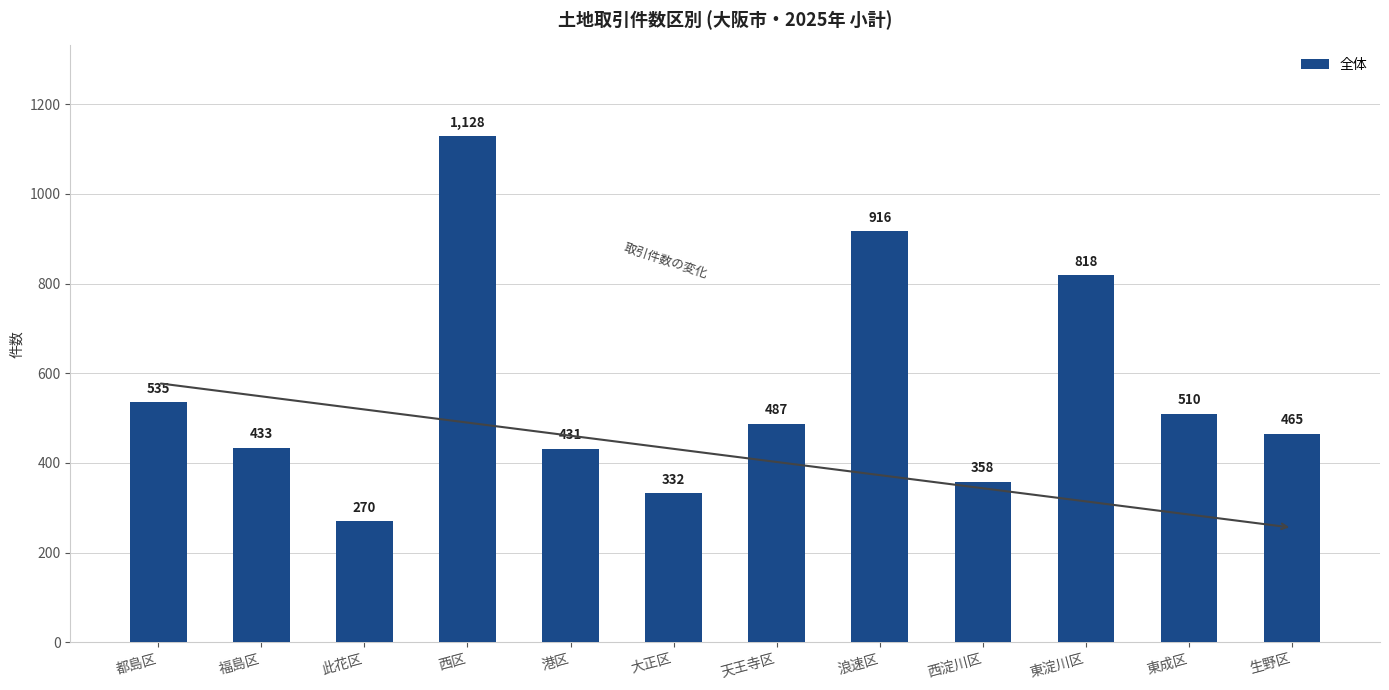

What is the average value?

557